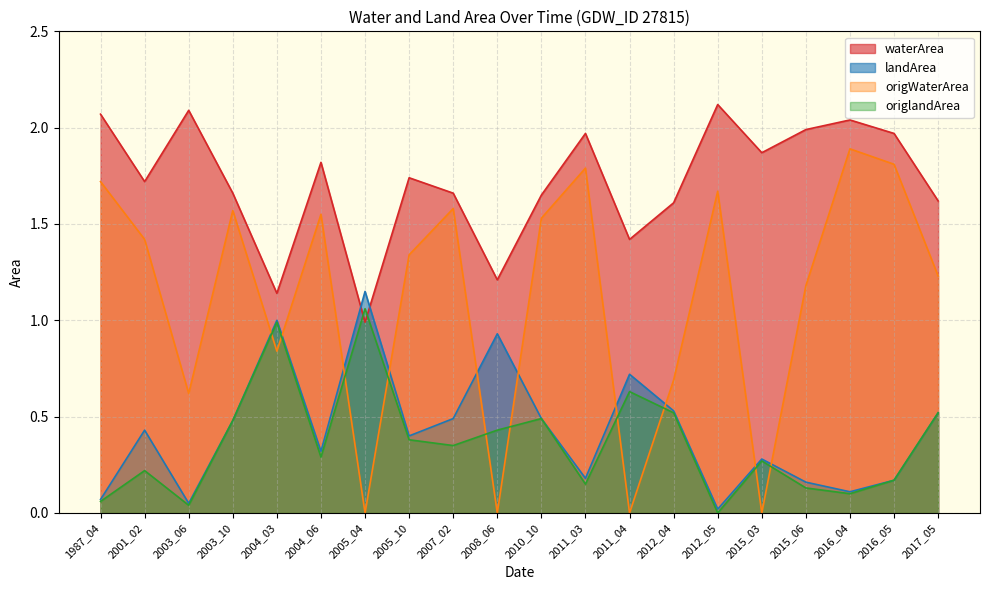

What is the value of the landArea point at the 6th from the left?

0.3